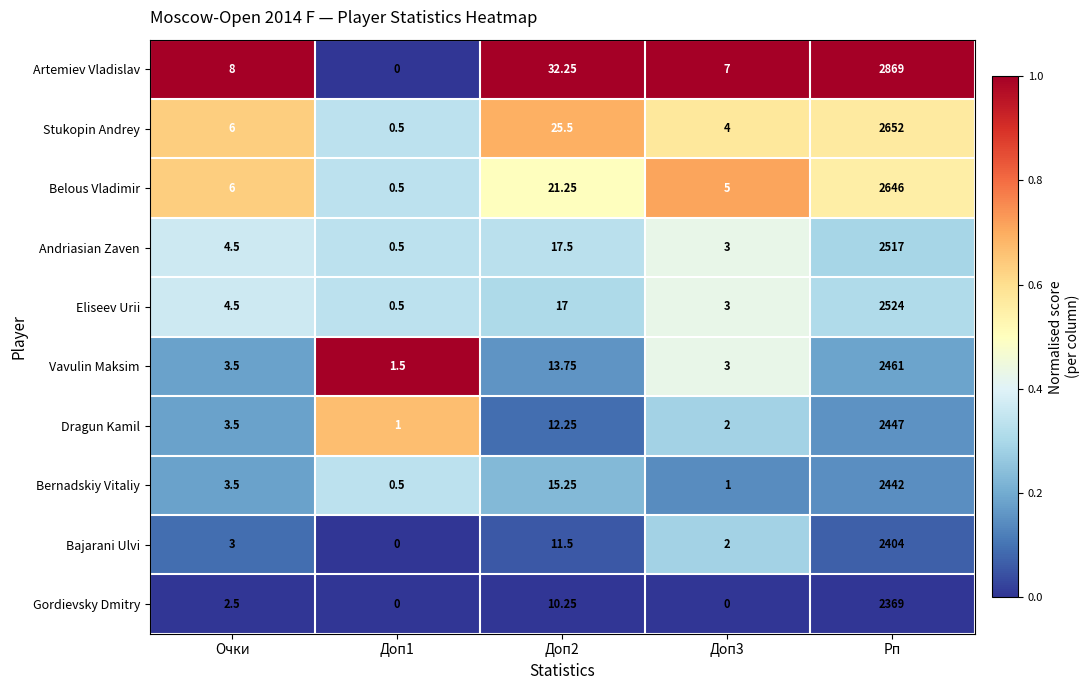

Where does the Eliseev Urii series first go above 4?

Очки